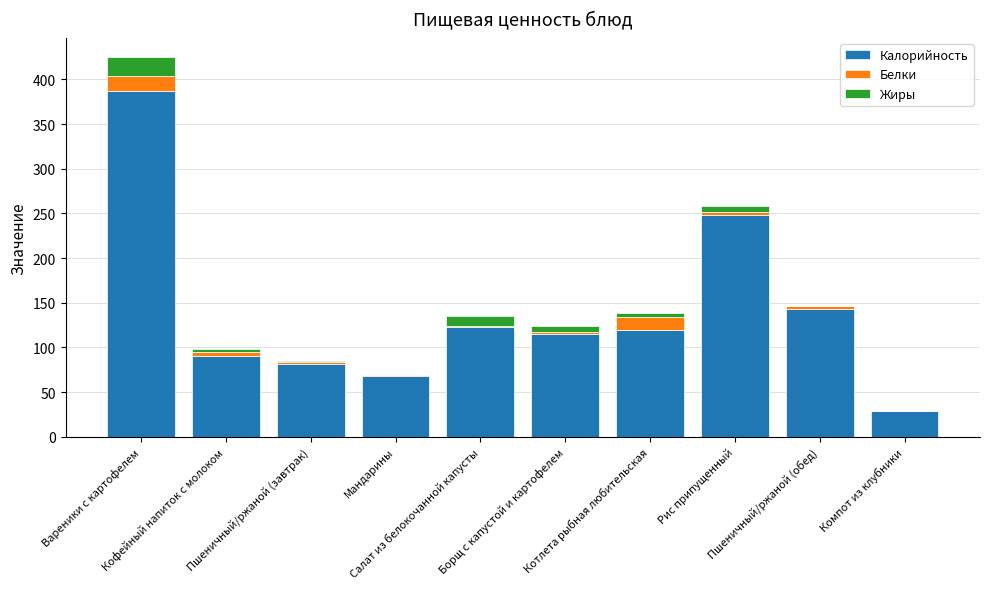

What is the maximum value for Калорийность?

386.9